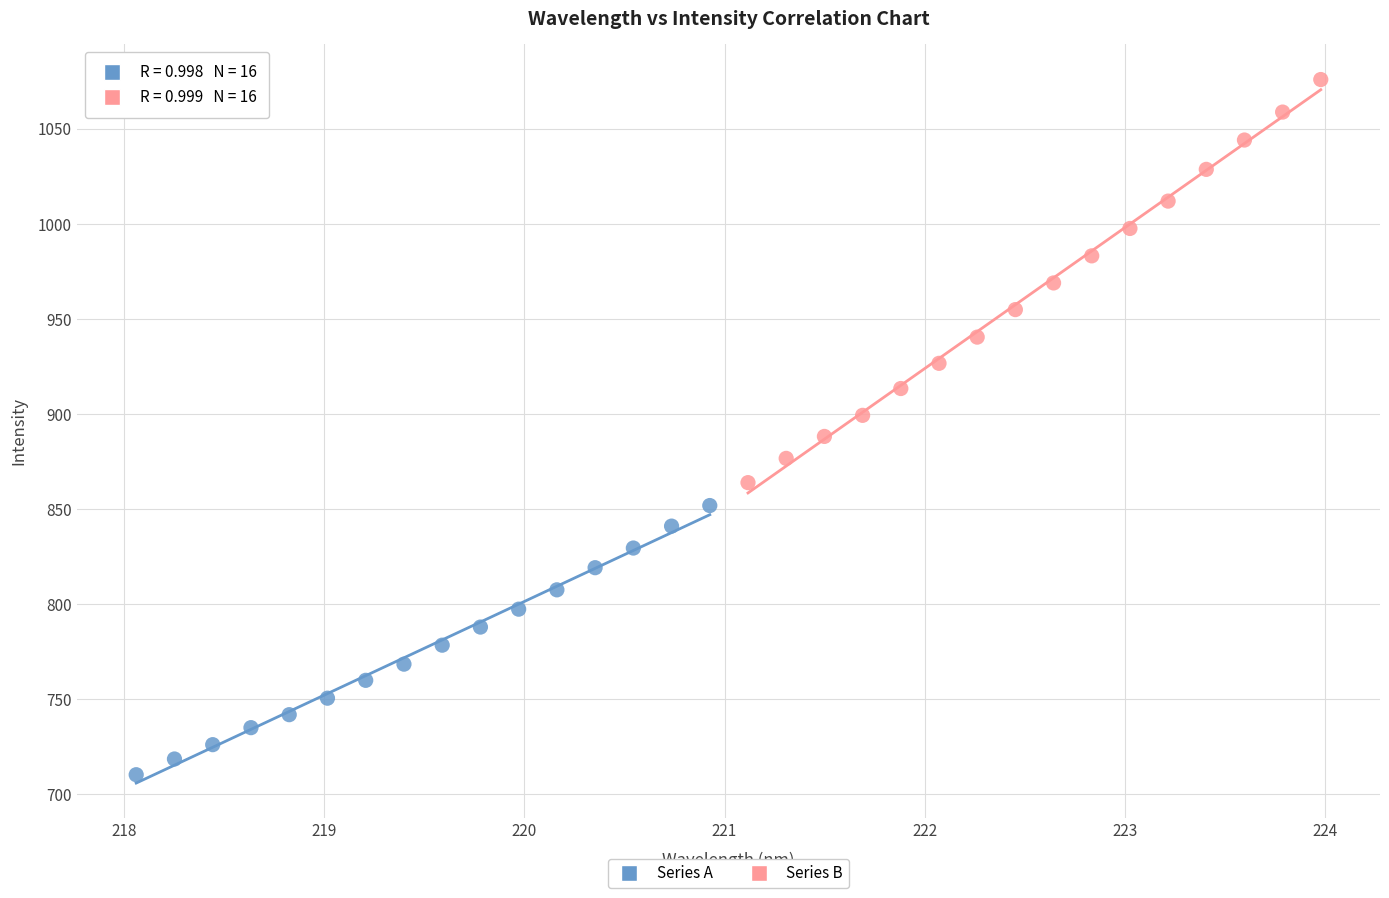

What are all the series names shown in the legend?

Series A, Series B